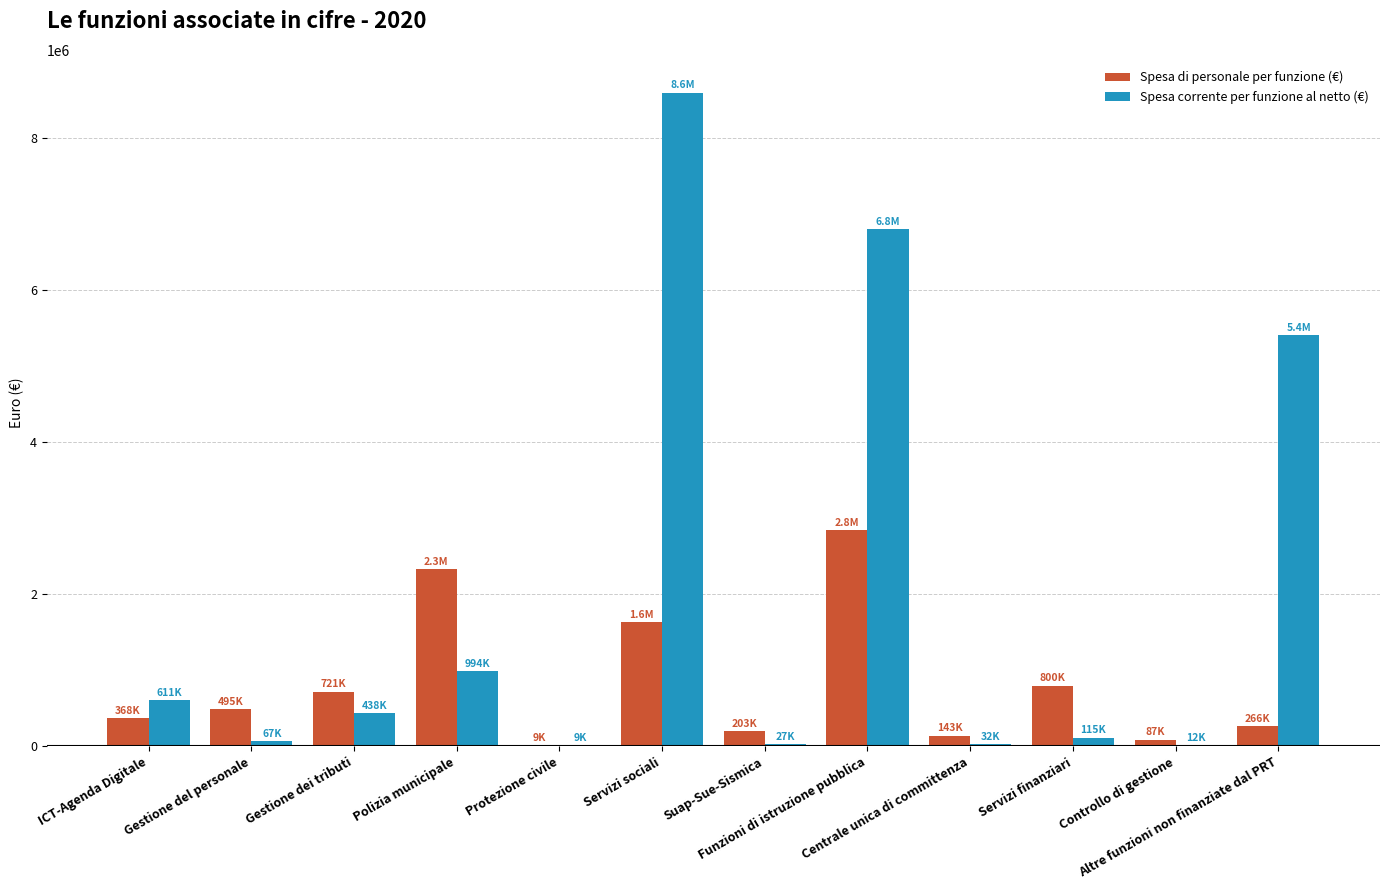

Which series has the largest total across all categories?

Spesa corrente per funzione al netto (€)